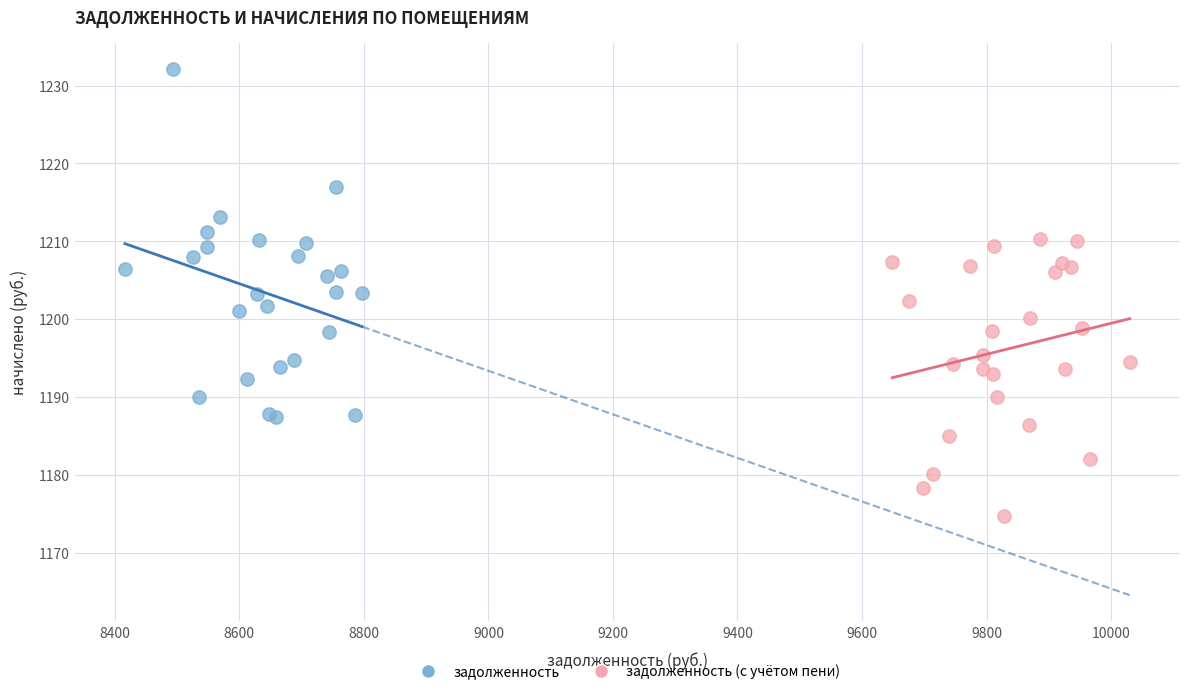

What are all the series names shown in the legend?

задолженность, задолженность (с учётом пени)